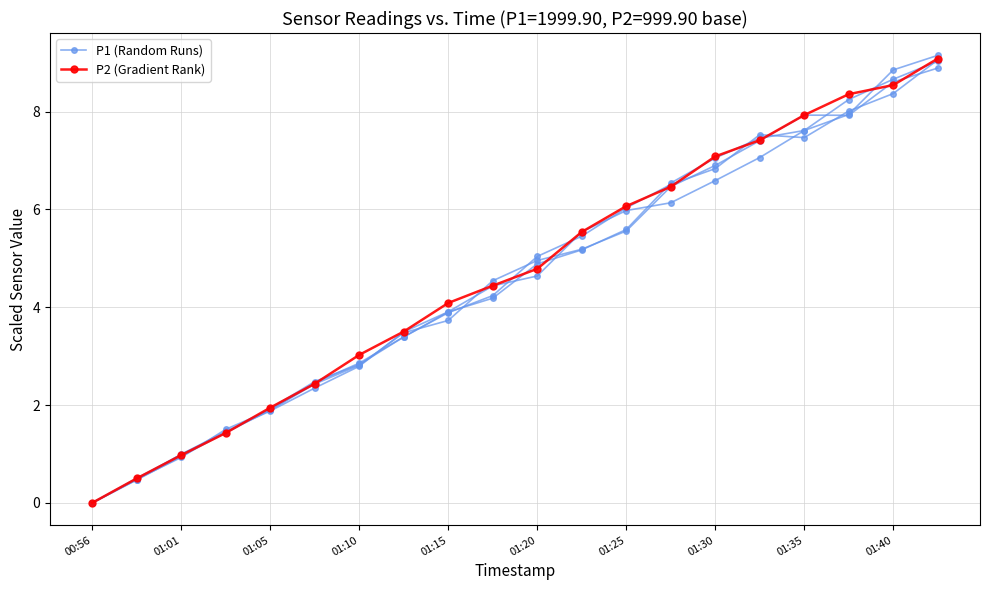

How many times do P2 (Gradient Rank) and P1 (Random Runs) cross each other?

5